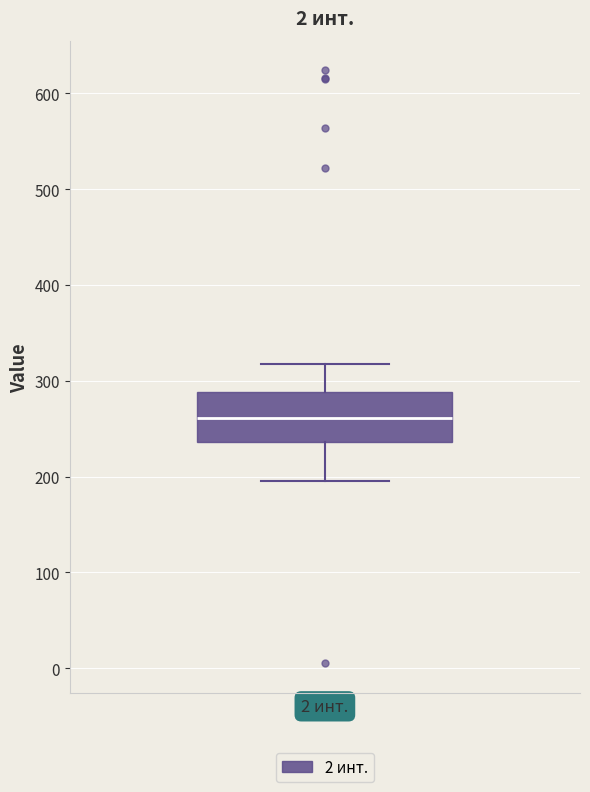

Where is the lower edge of the box for 2 инт. on the y-axis? The values are not printed on the chart, so give them approximately, as read against the axis.

240